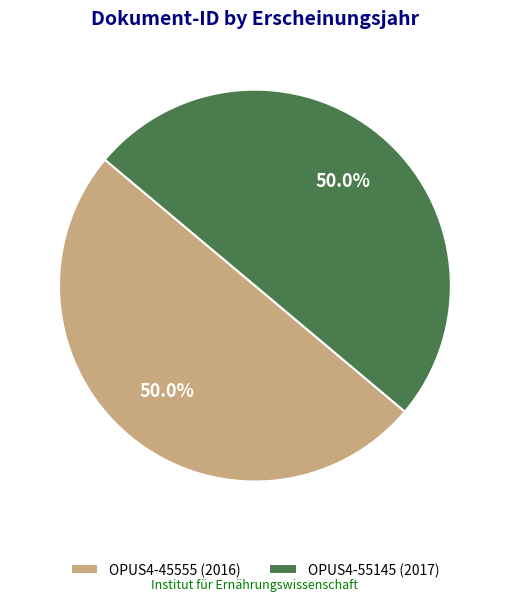

Approximately how many times larger is the value at OPUS4-45555 (2016) compared to OPUS4-55145 (2017)?

1.0